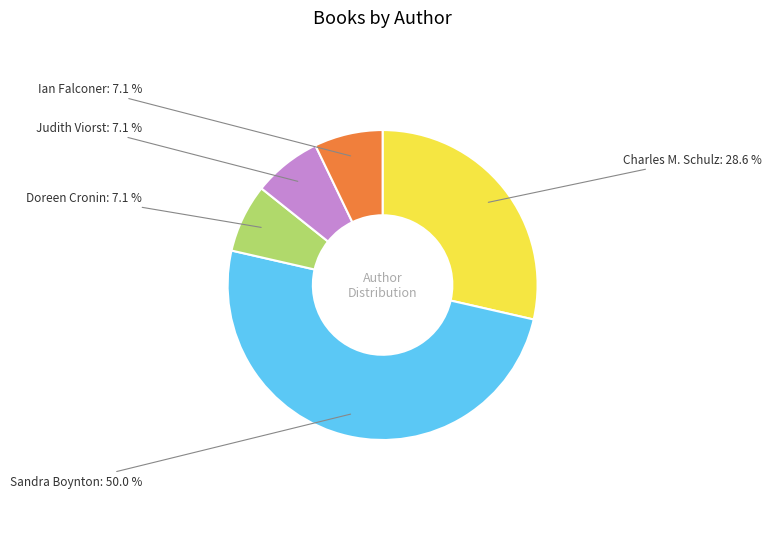

What percentage is the Ian Falconer slice, to the nearest percent?

7%